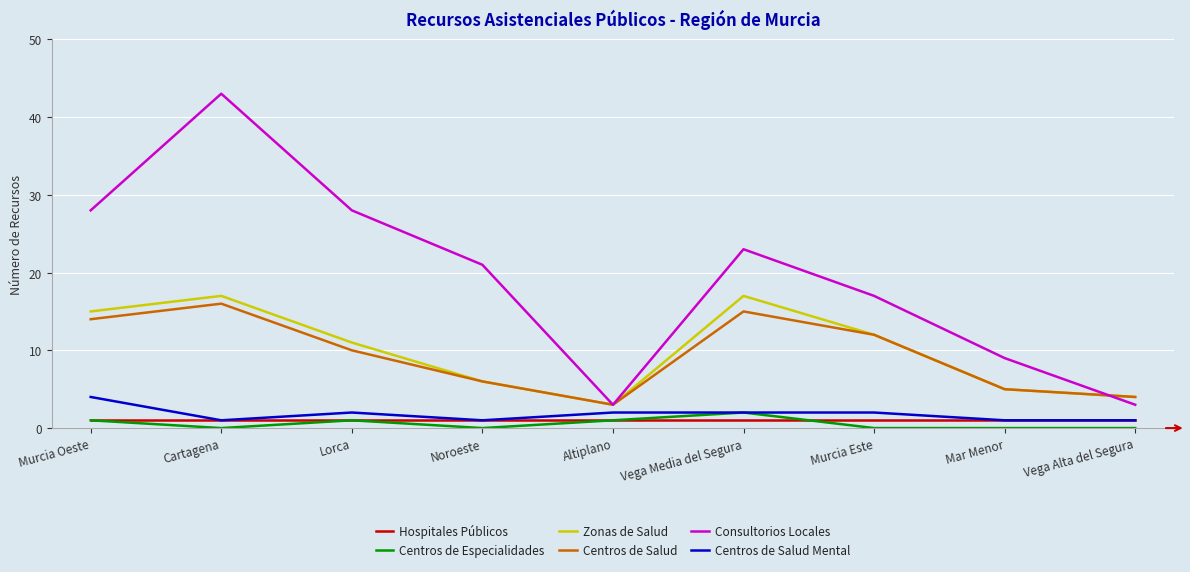

True or false: Centros de Especialidades and Centros de Salud cross at least once.

False